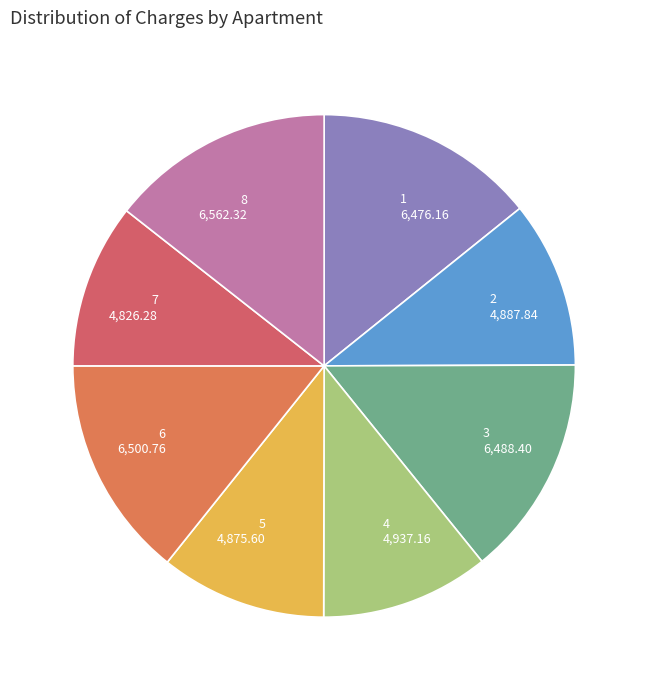

True or false: 8 accounts for 6% of the total.

False